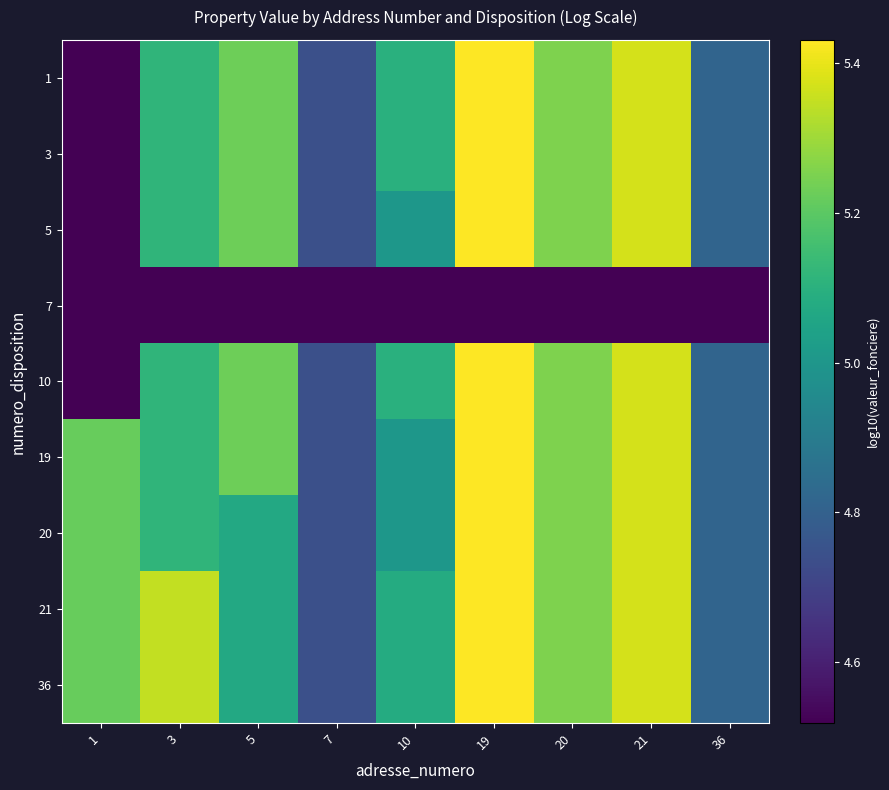

Reading left to right, extract all data points from this chart.

1: 1=4.5	3=5.1	5=5.2	7=4.7	10=5.1	19=5.4	20=5.3	21=5.4	36=4.8
3: 1=4.5	3=5.1	5=5.2	7=4.7	10=5.1	19=5.4	20=5.3	21=5.4	36=4.8
5: 1=4.5	3=5.1	5=5.2	7=4.7	10=5.0	19=5.4	20=5.3	21=5.4	36=4.8
7: 1=4.5	3=4.5	5=4.5	7=4.5	10=4.5	19=4.5	20=4.5	21=4.5	36=4.5
10: 1=4.5	3=5.1	5=5.2	7=4.7	10=5.1	19=5.4	20=5.3	21=5.4	36=4.8
19: 1=5.2	3=5.1	5=5.2	7=4.7	10=5.0	19=5.4	20=5.3	21=5.4	36=4.8
20: 1=5.2	3=5.1	5=5.1	7=4.7	10=5.0	19=5.4	20=5.3	21=5.4	36=4.8
21: 1=5.2	3=5.3	5=5.1	7=4.7	10=5.1	19=5.4	20=5.3	21=5.4	36=4.8
36: 1=5.2	3=5.3	5=5.1	7=4.7	10=5.1	19=5.4	20=5.3	21=5.4	36=4.8